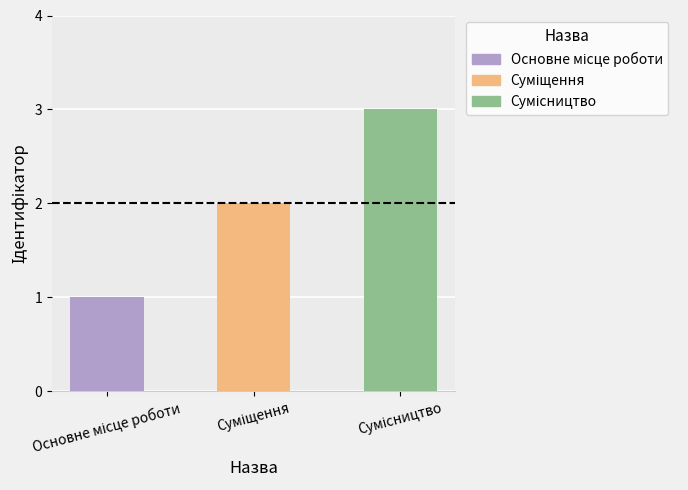

What is the sum of all values?

6